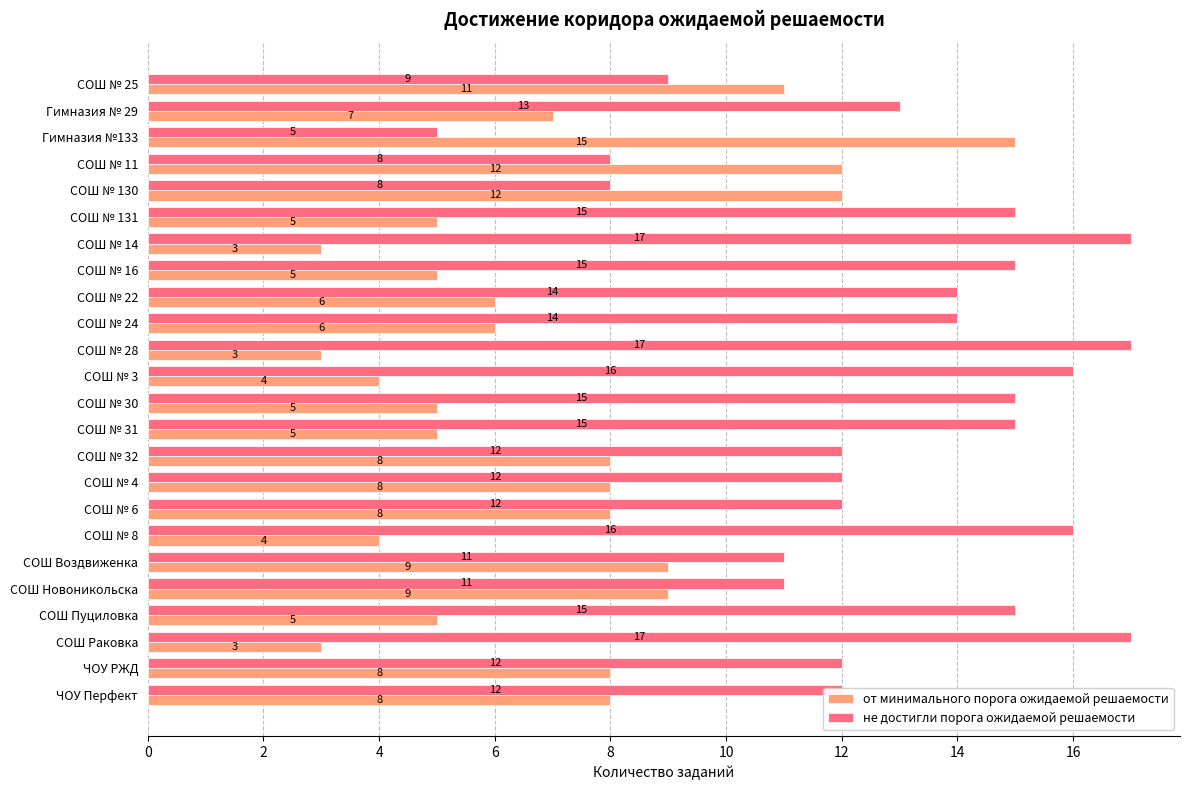

What is the maximum value shown in the chart?

17